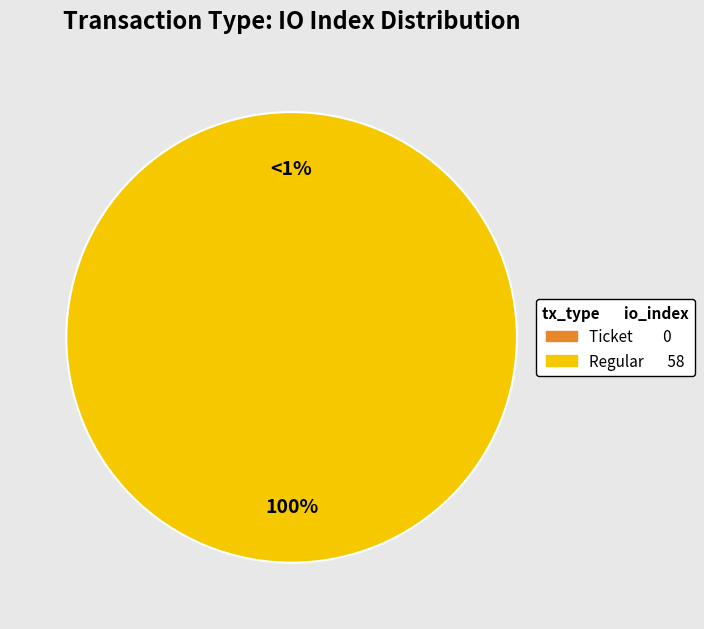

Rank the categories by value from lowest to highest.

Ticket, Regular